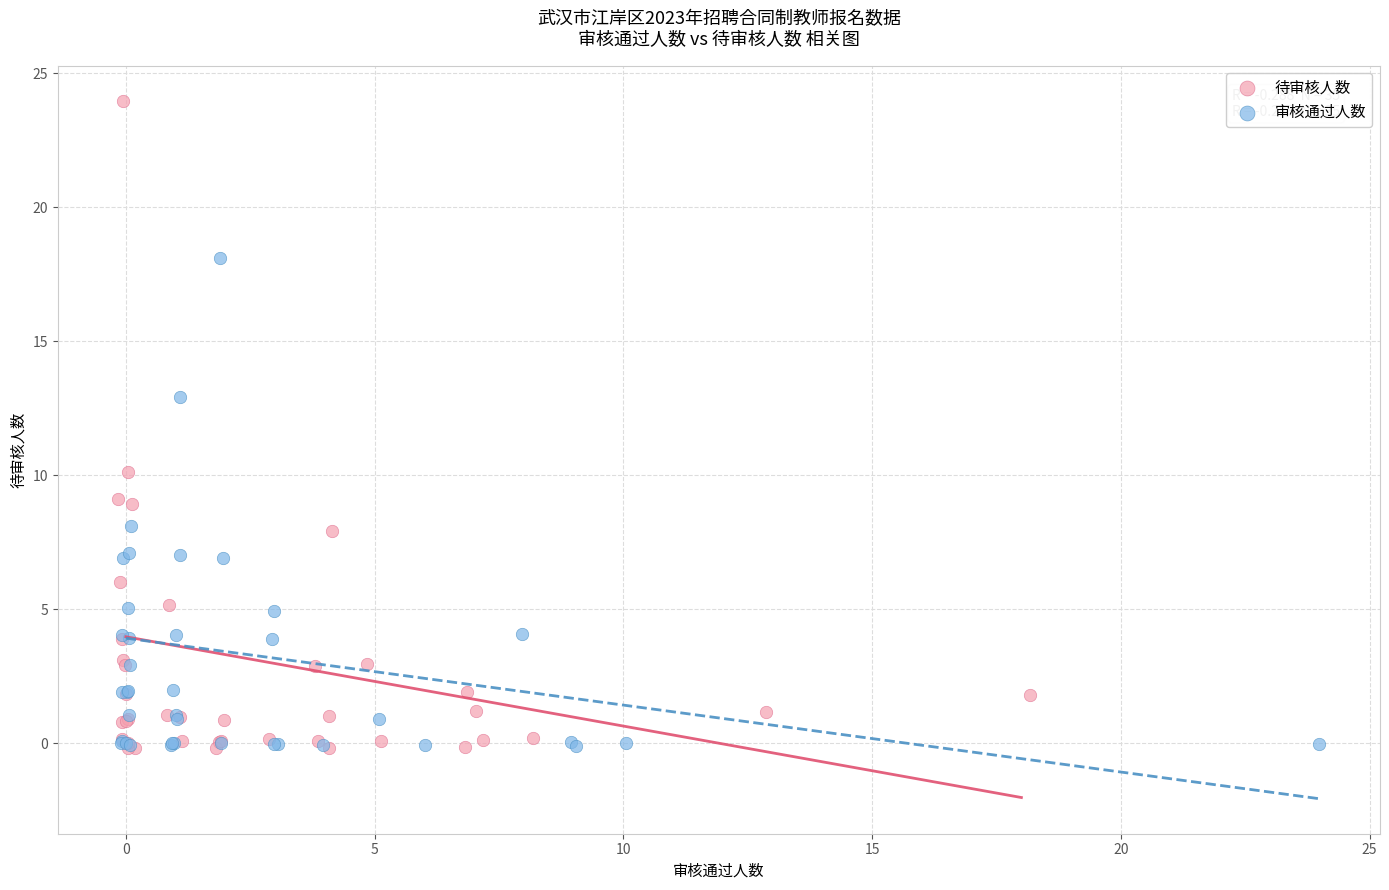

What are all the series names shown in the legend?

待审核人数, 审核通过人数